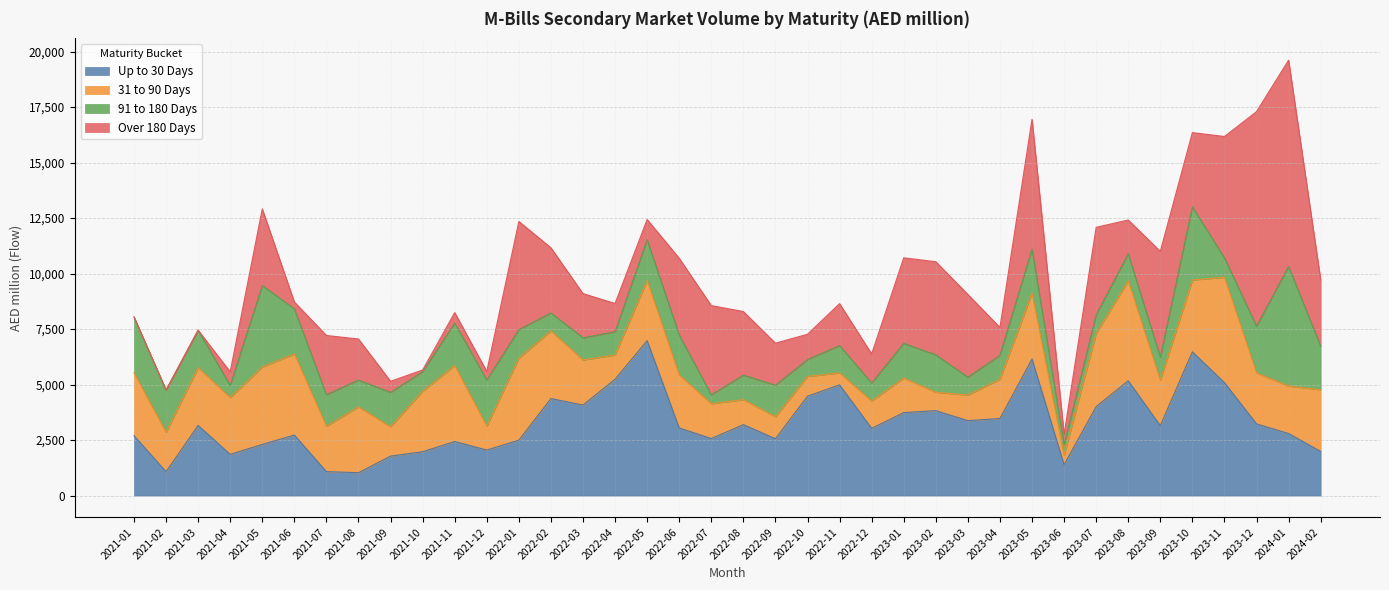

What is the label of the 2nd point from the right?

2024-01